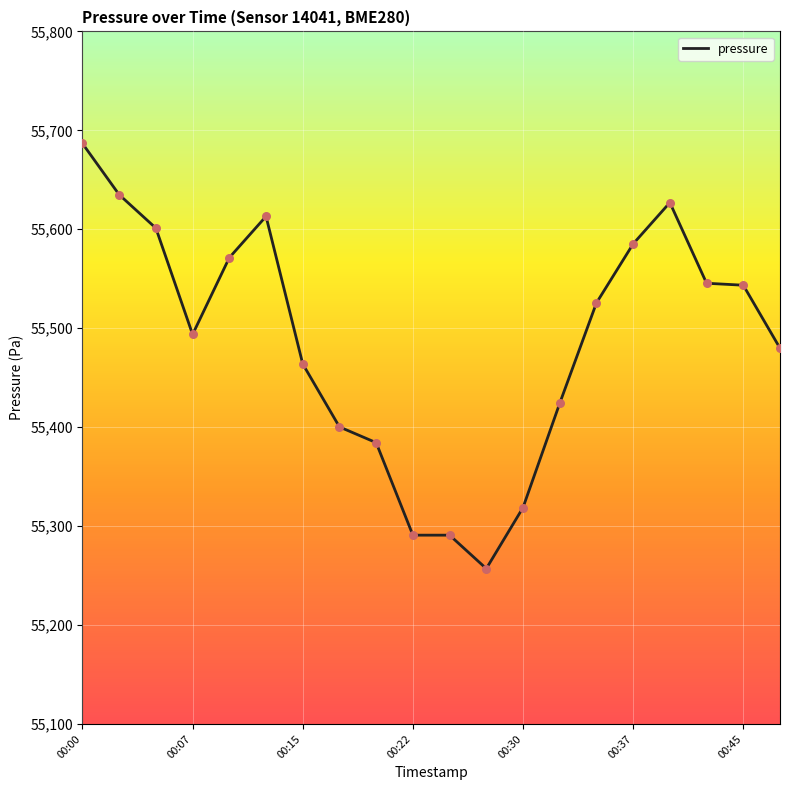

What is the difference between the maximum and minimum values?

429.7